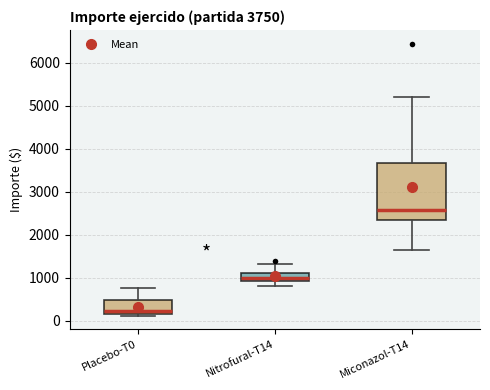

Comparing the boxes themselves (not the whiskers), which one is the tallest?

Miconazol-T14